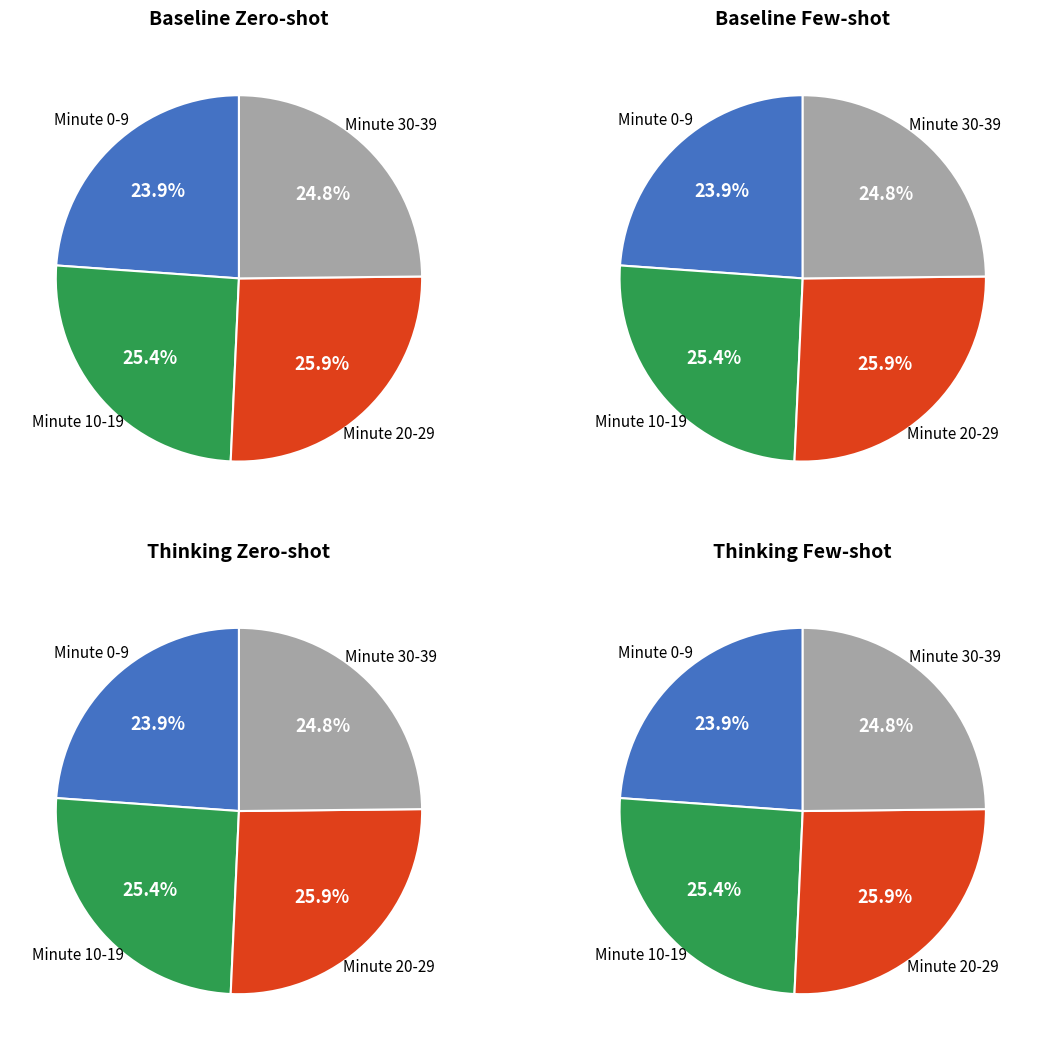

True or false: 5 accounts for 1% of the total.

False